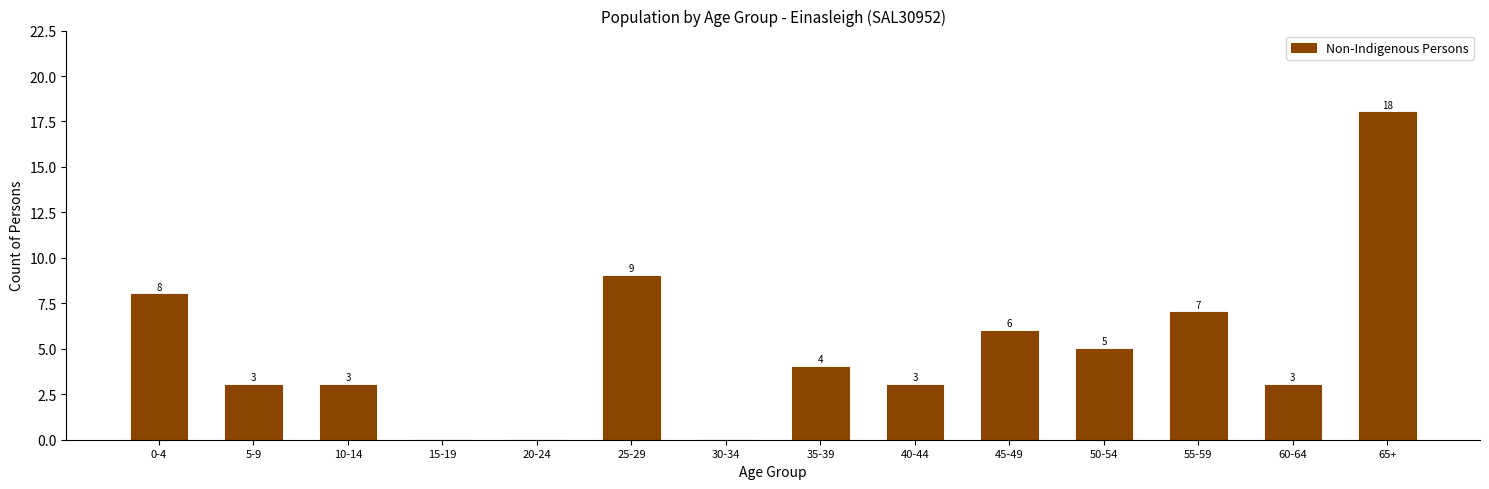

Reading left to right, transcribe all the data shown in this chart.

0-4=8	5-9=3	10-14=3	15-19=0	20-24=0	25-29=9	30-34=0	35-39=4	40-44=3	45-49=6	50-54=5	55-59=7	60-64=3	65+=18